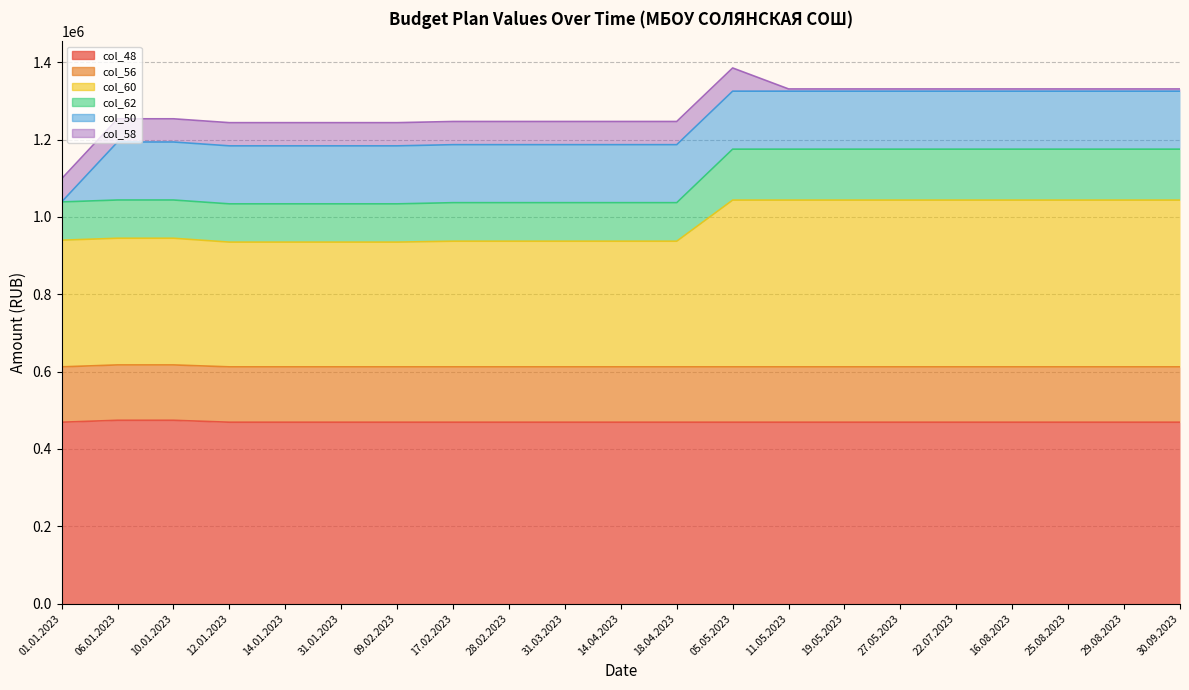

True or false: col_48 (469150.85) and col_60 (327619.43) intersect in this chart.

False